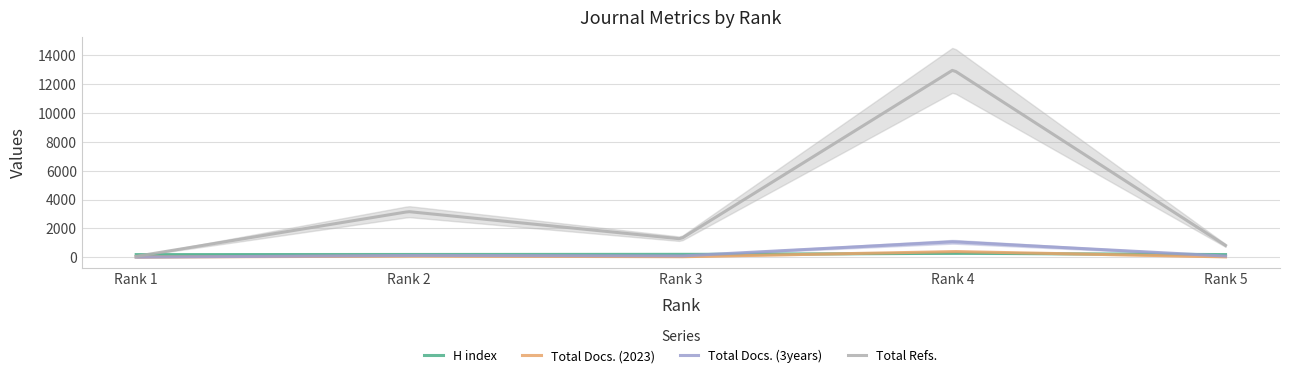

Count the number of data series in this chart.

4